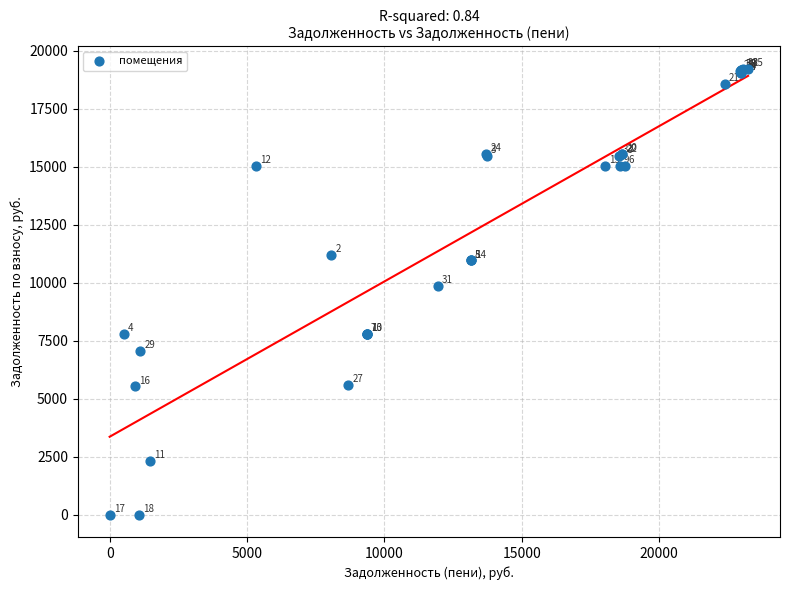

What Y value in the scatter plot is closest to 9617?

9853.4